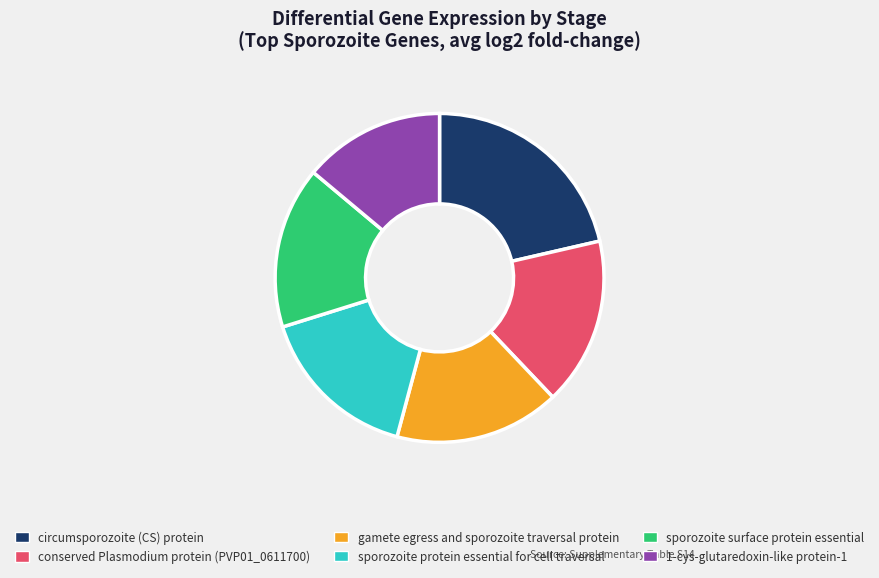

Approximately how many times larger is the value at conserved Plasmodium protein (PVP01_0611700) compared to gamete egress and sporozoite traversal protein?

1.0